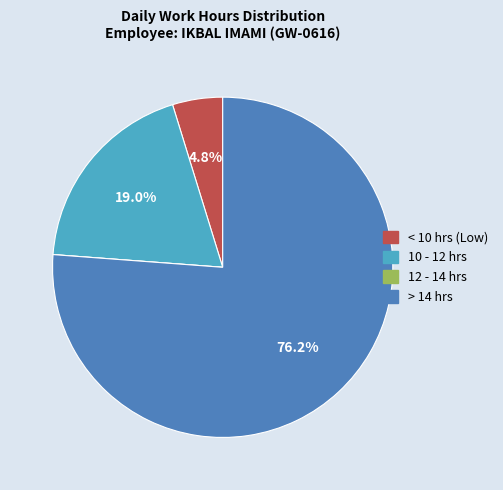

Is there any slice that represents more than half of the pie?

Yes